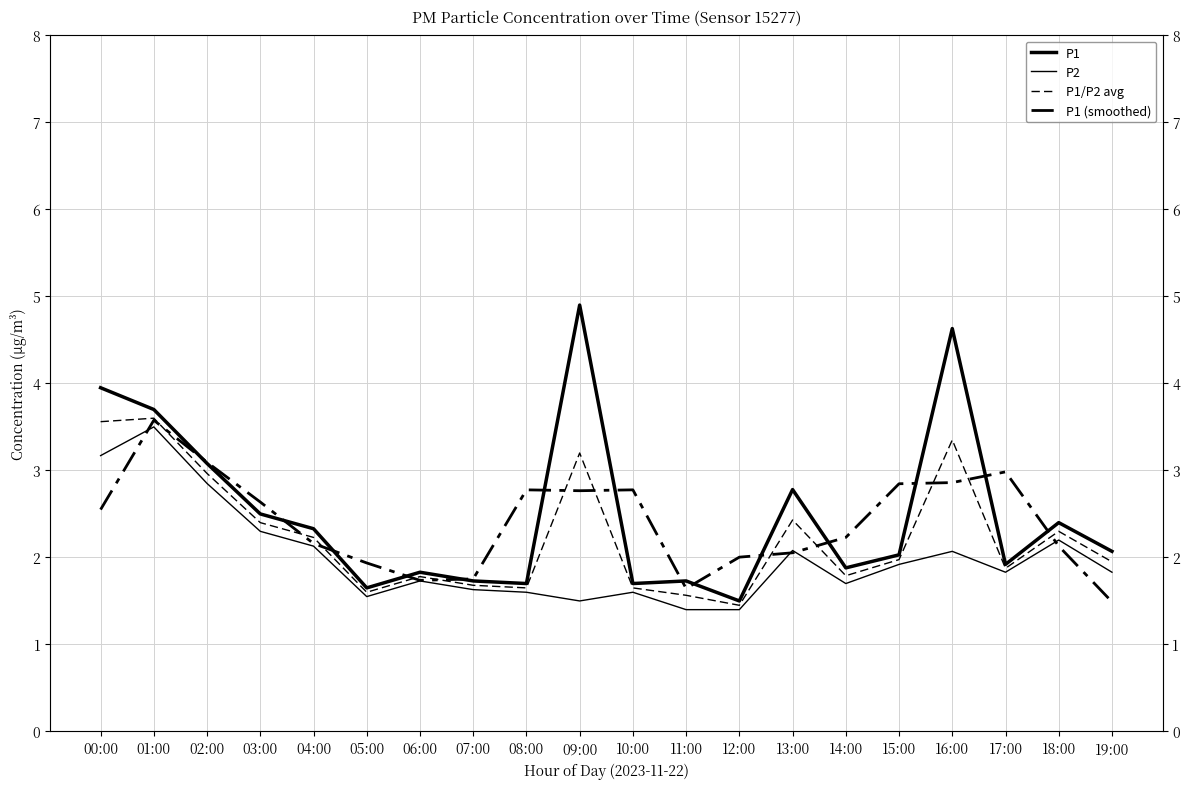

The value of P2 at 19:00 is 0.4. True or false?

False